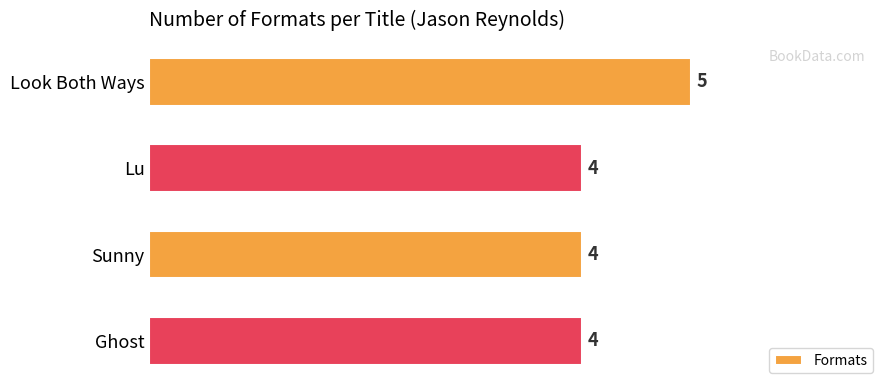

Read the value at Lu.

4